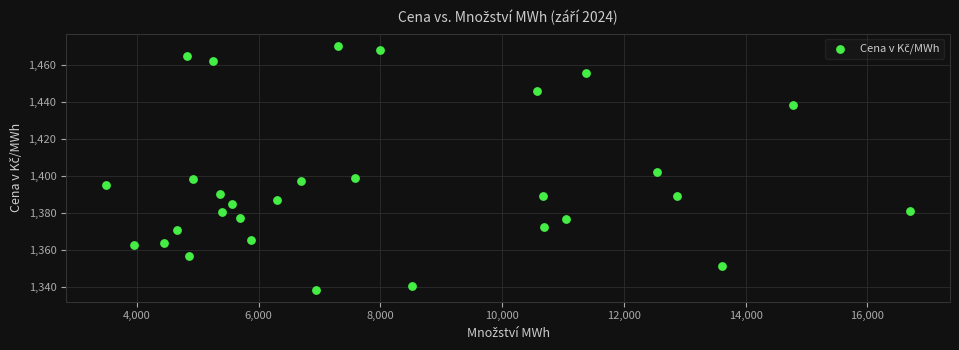

What is the range of Y values (max minus min)?

131.7